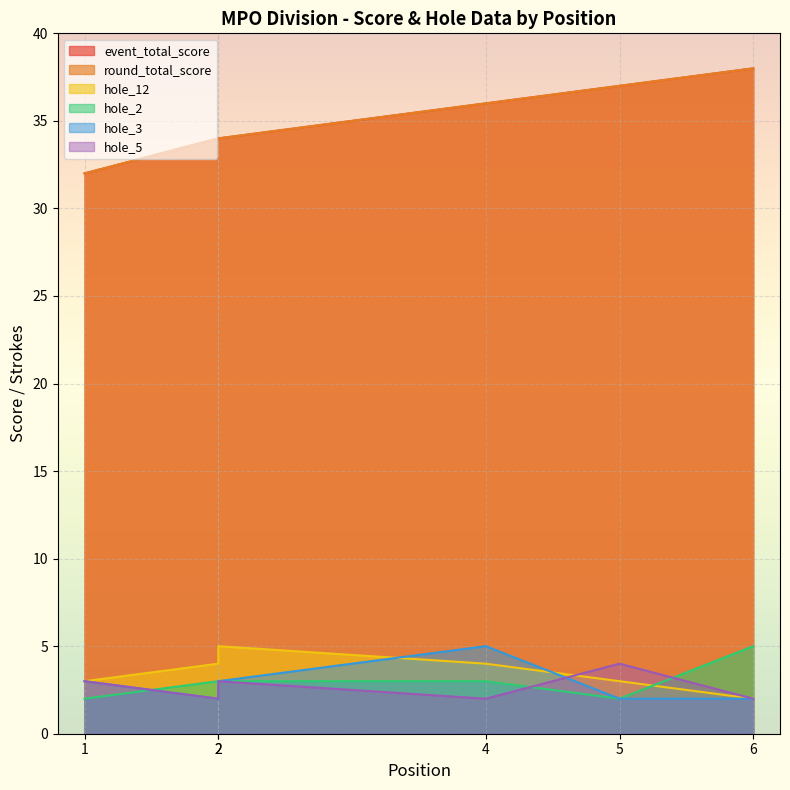

What are all the series names shown in the legend?

event_total_score, round_total_score, hole_12, hole_2, hole_3, hole_5